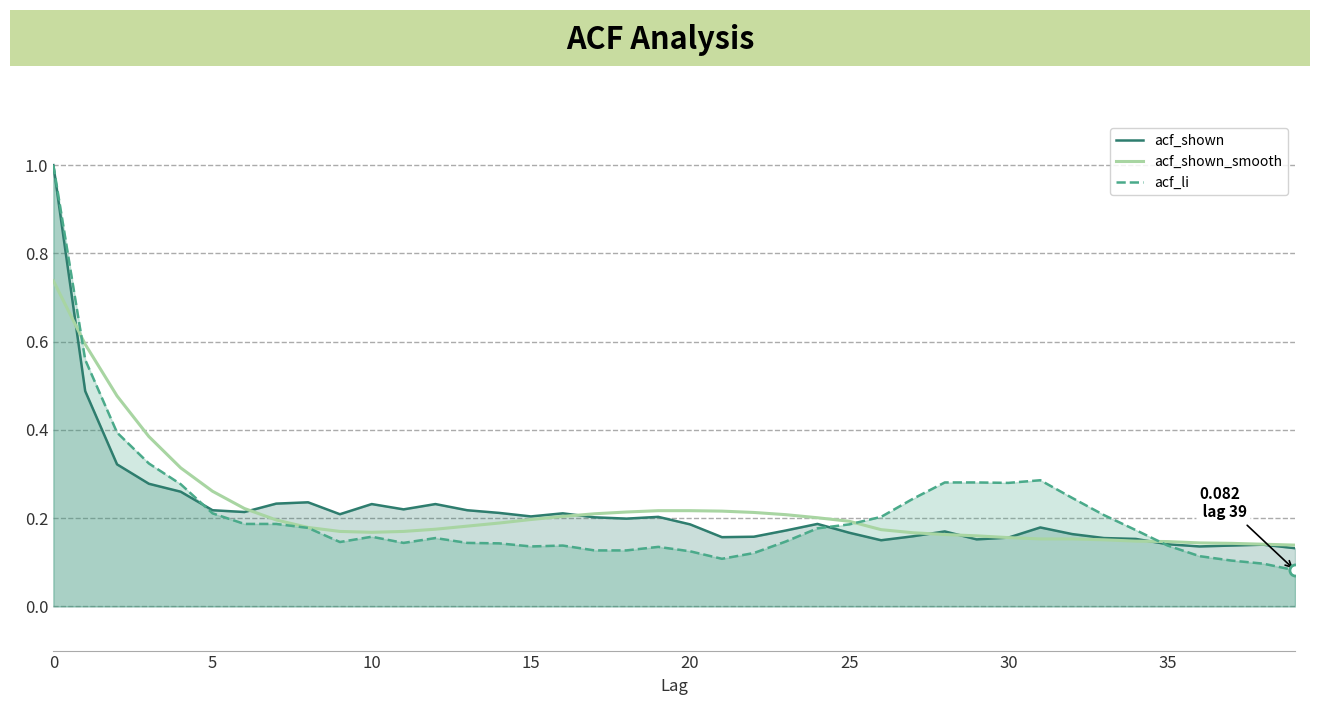

What are all the series names shown in the legend?

acf_shown, acf_shown_smooth, acf_li